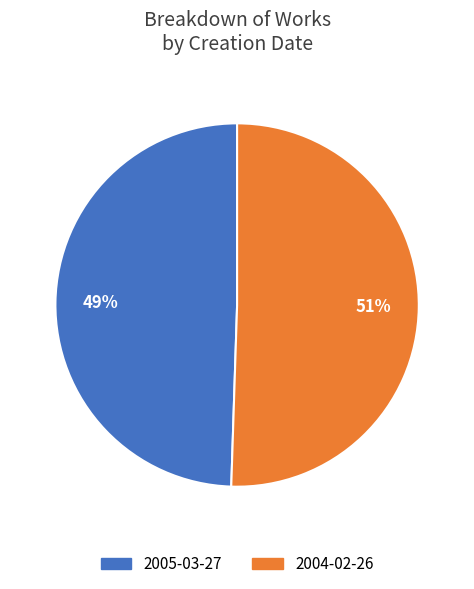

Which slice is the smallest?

2005-03-27